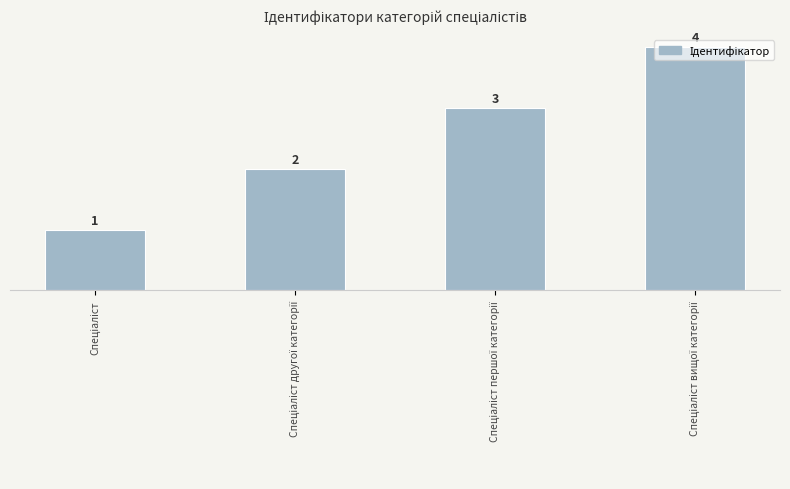

What is the difference between the maximum and minimum values?

3